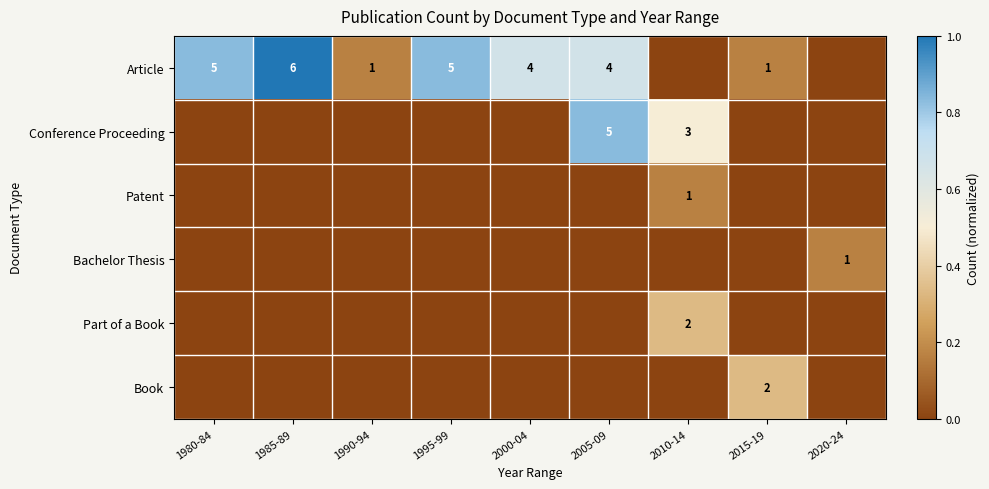

The Patent series shows 1 at 2010-14. True or false?

True